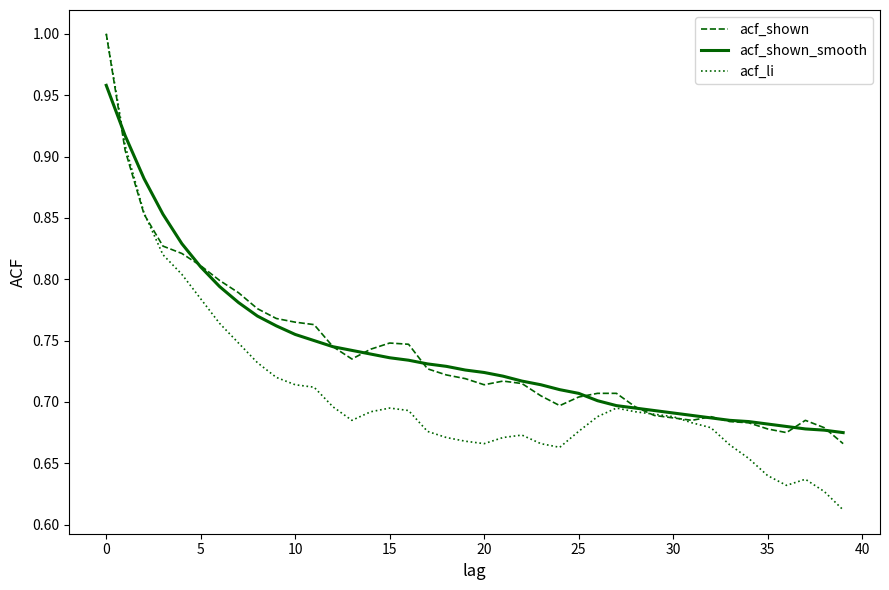

Which series has the widest spread of values?

acf_li